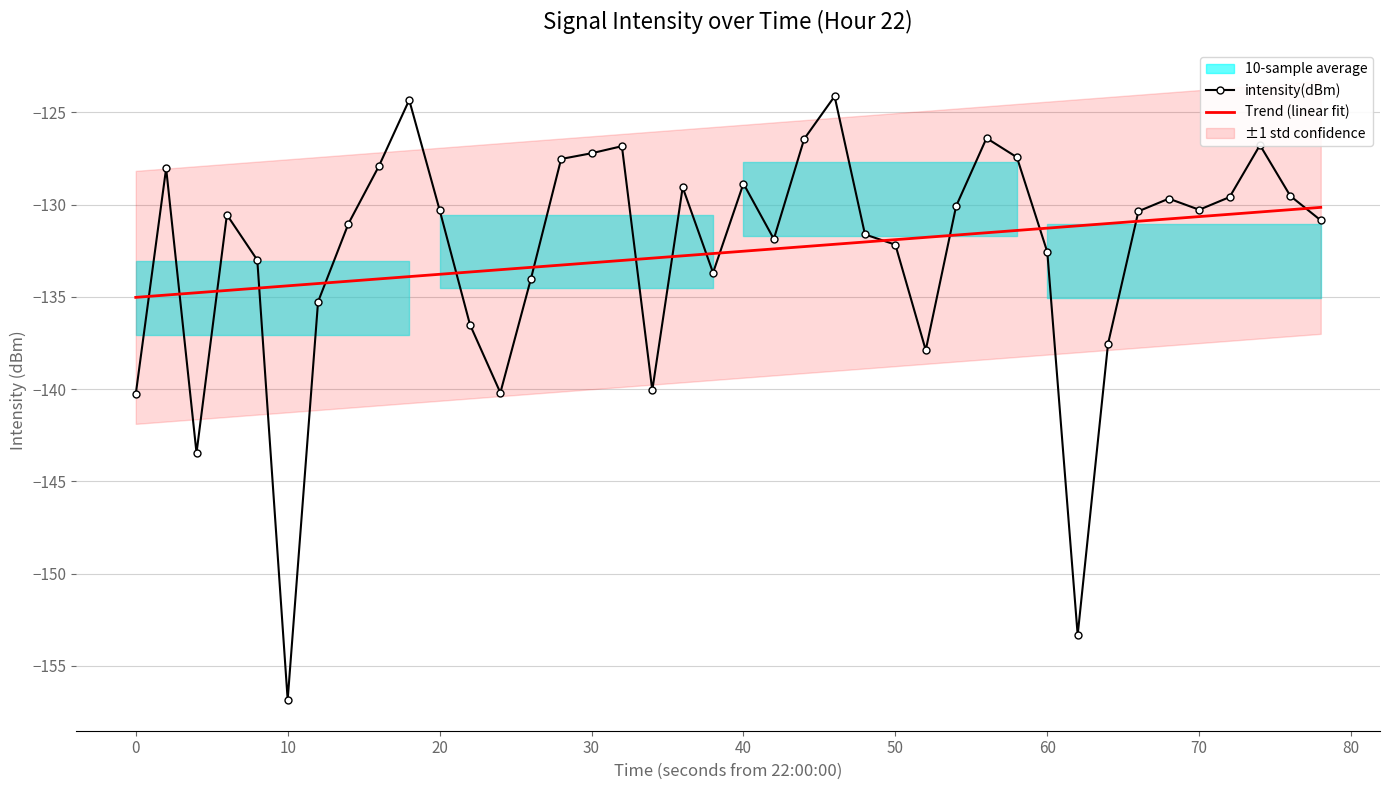

What is the minimum value for intensity(dBm)?

-156.8